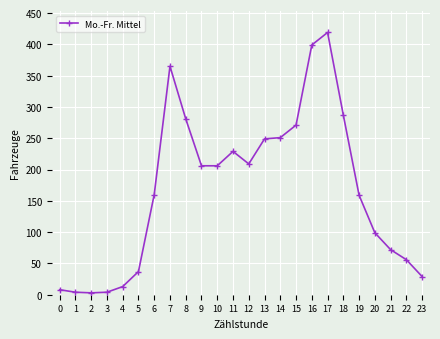

Where does the data first go above 206?

7